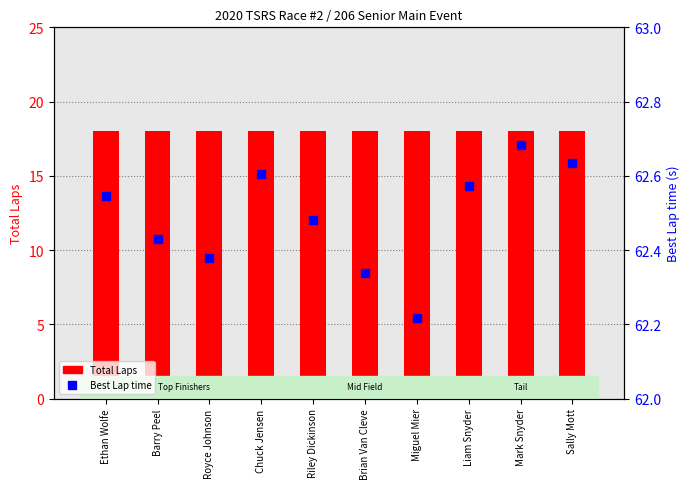

What is the total value across all series at Barry Peel?

80.4